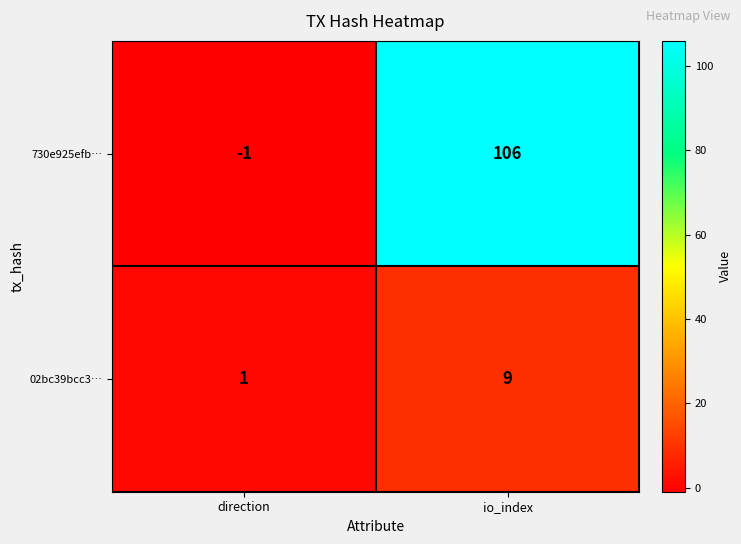

Is the value of 730e925efb… at io_index greater than the value of 02bc39bcc3… at direction?

Yes